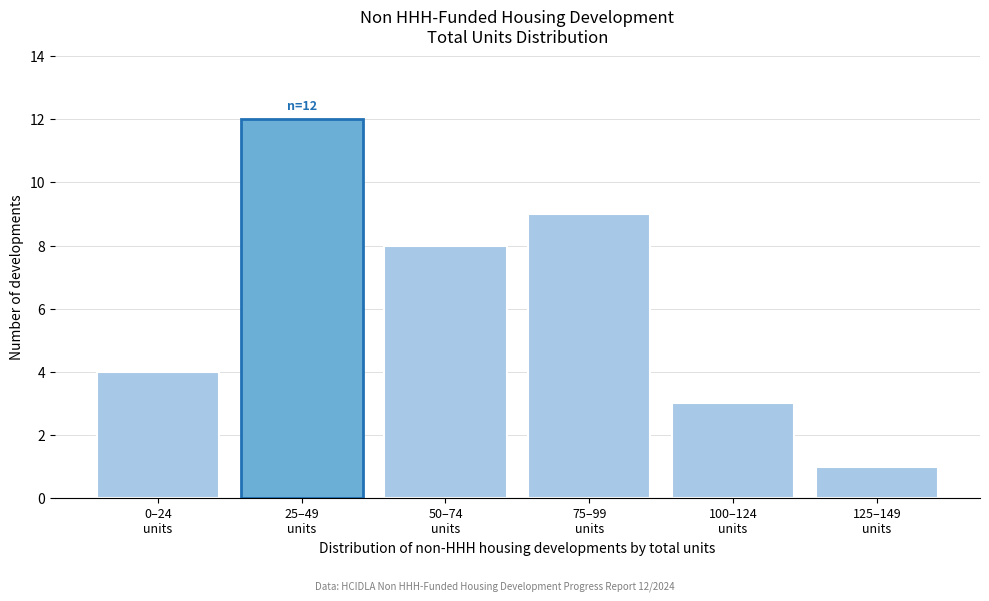

Reading right to left, extract all data points from this chart.

1	3	9	8	12	4